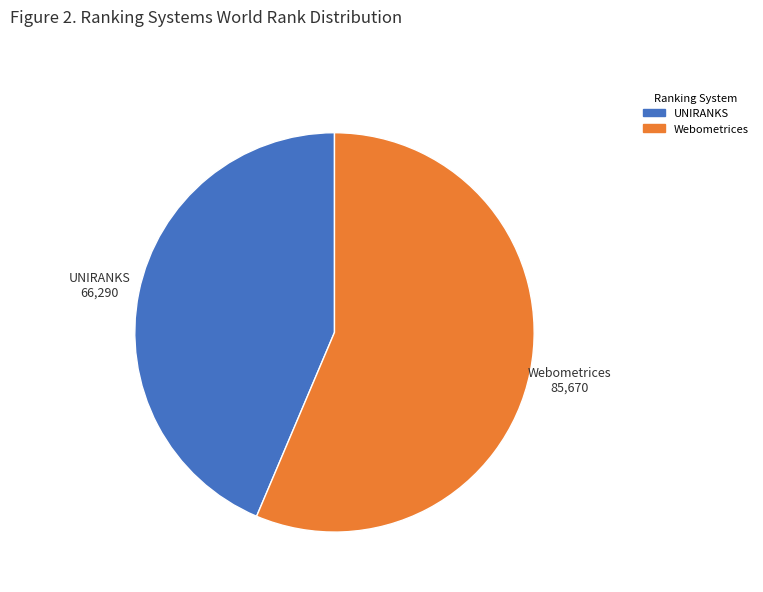

Count the number of slices in the pie.

2